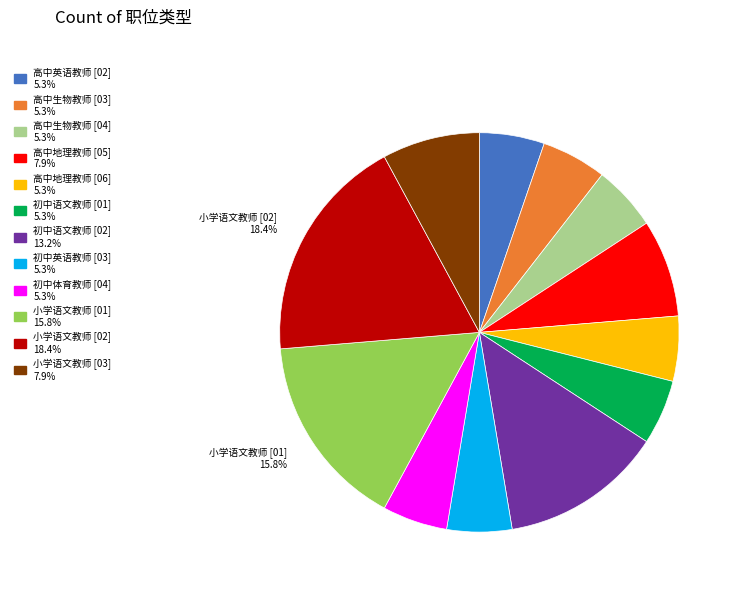

Is there a majority slice in this chart?

No